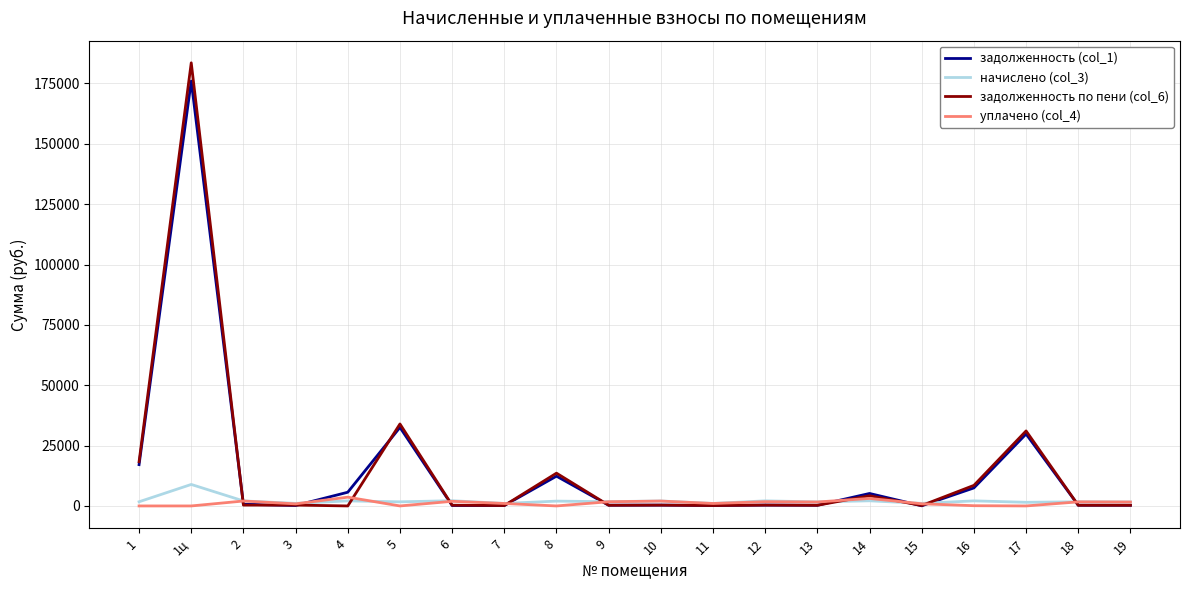

Which series has the largest range (max minus min)?

задолженность по пени (col_6)